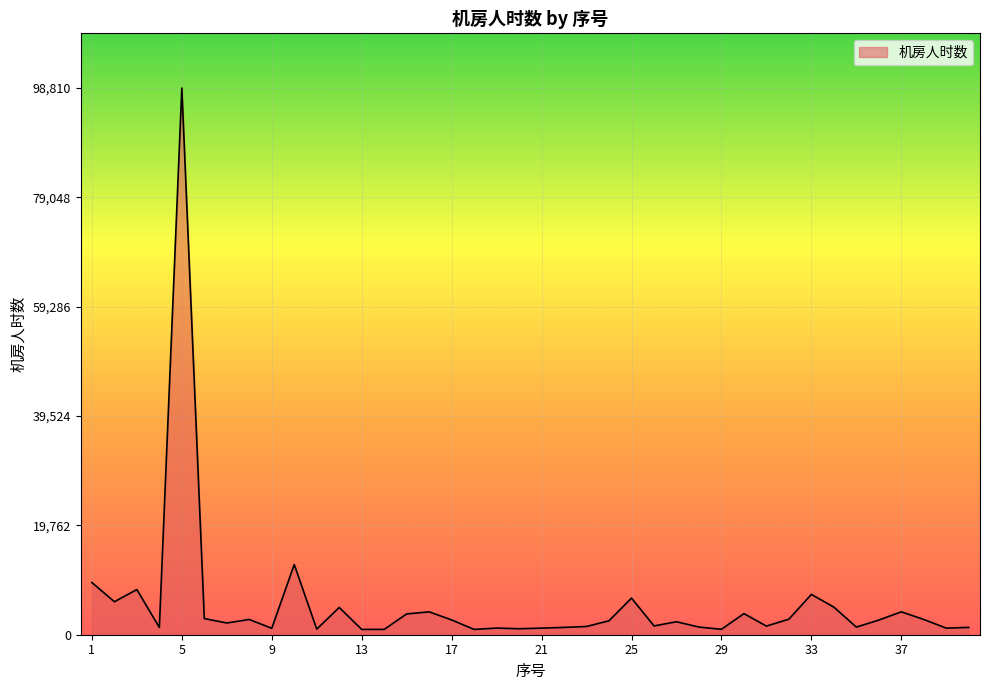

What is the maximum value shown in the chart?

98810